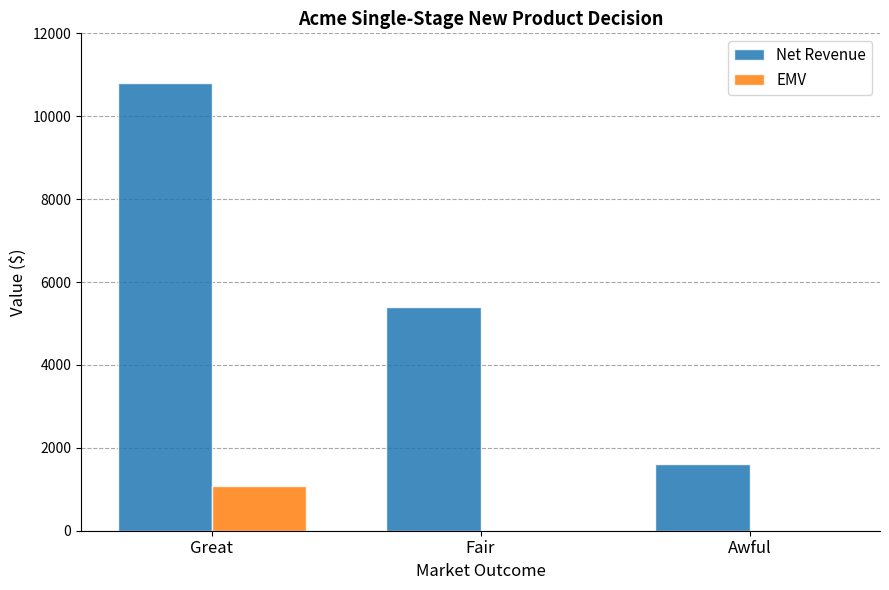

Between Great and Fair, which series saw the biggest shift?

Net Revenue